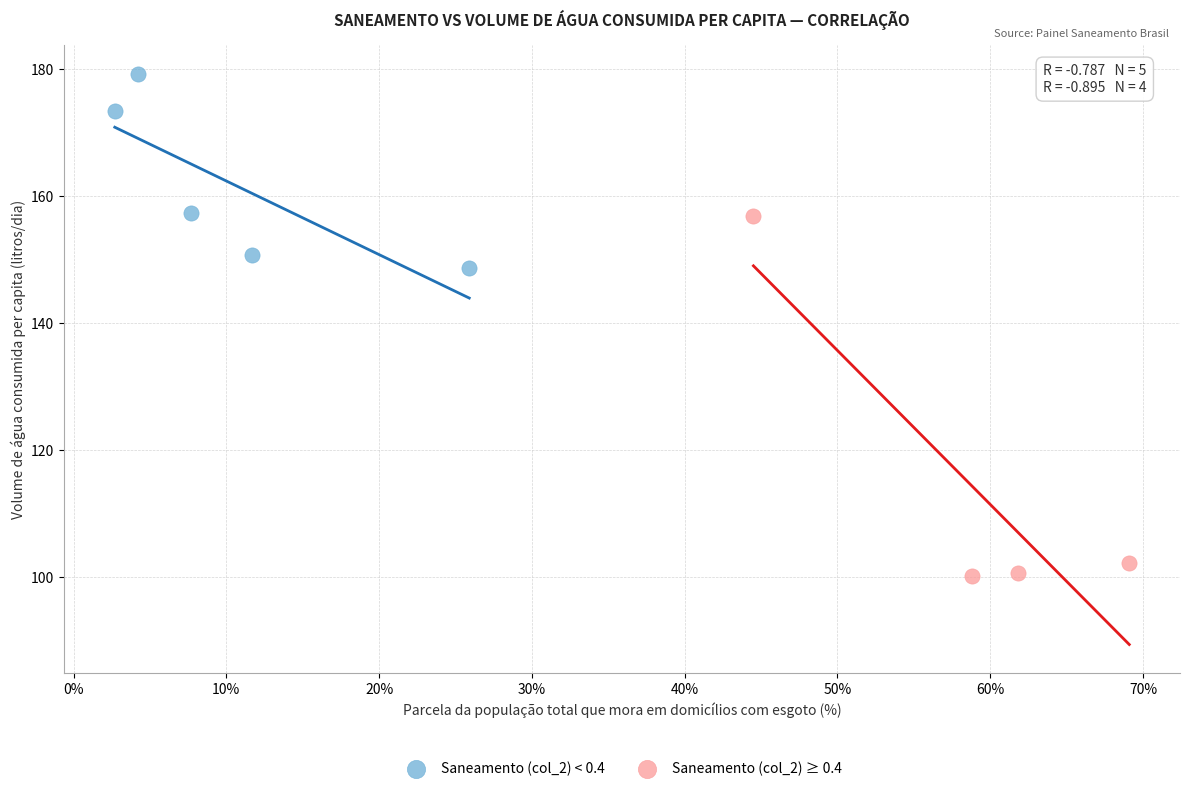

Which series contains the highest Y value?

Saneamento (col_2) < 0.4